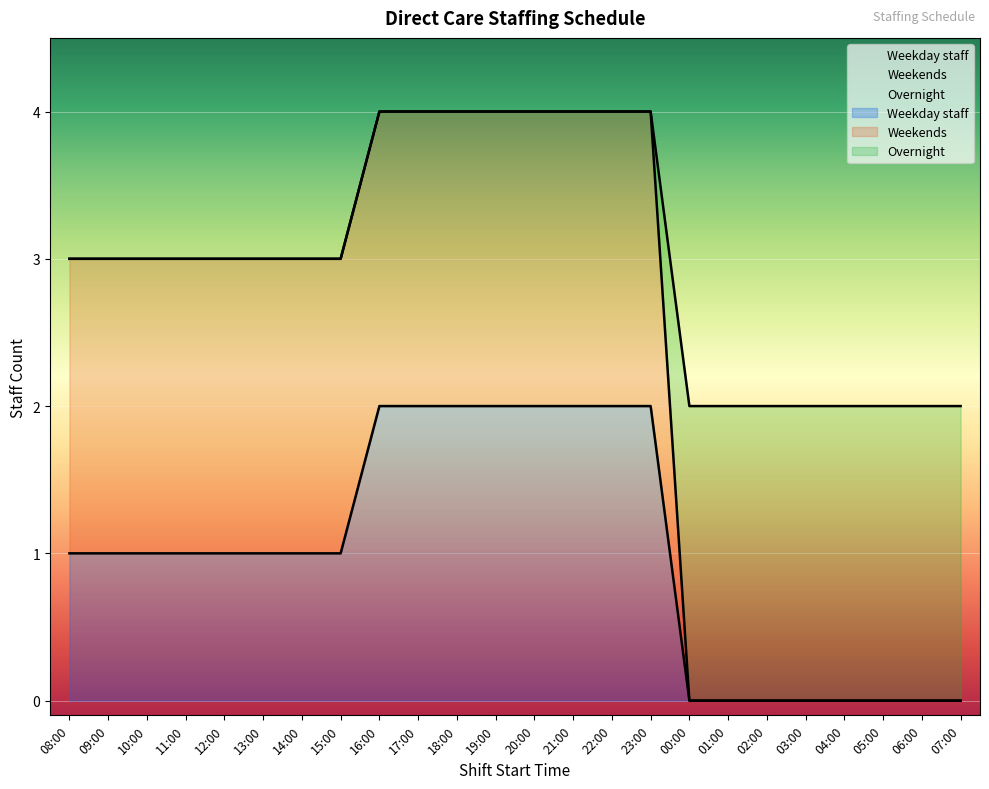

Between 01:00 and 04:00, which is larger?

01:00